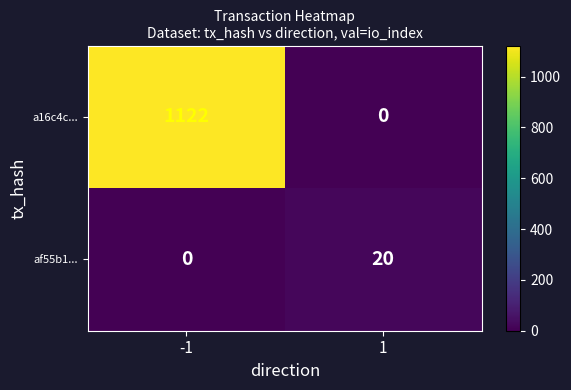

How many values in the a16c4c... series are below 1122?

1